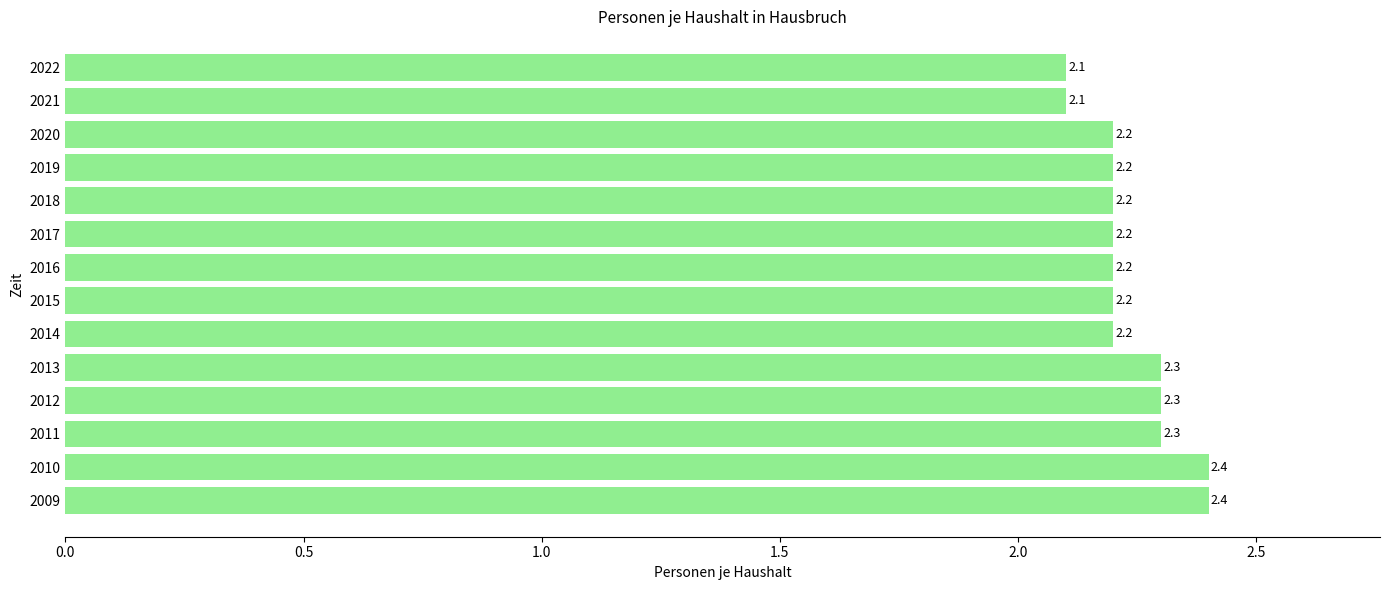

What is the minimum value shown in the chart?

2.1